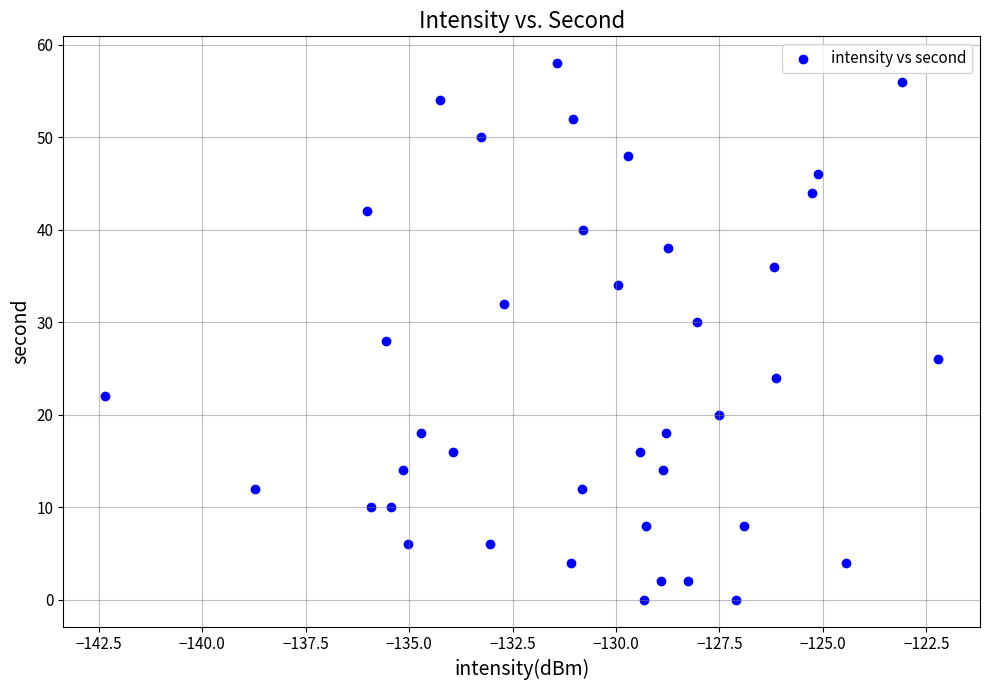

What is the range of Y values (max minus min)?

58